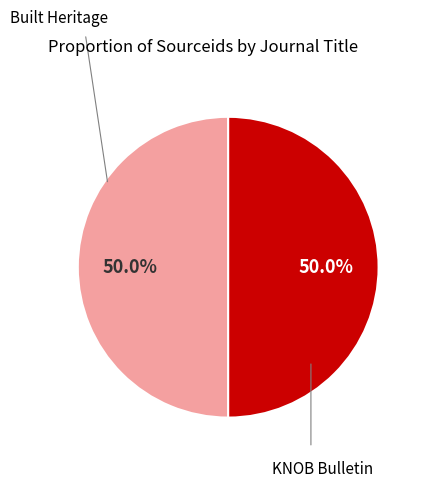

Rank the categories by value from highest to lowest.

Built Heritage, KNOB Bulletin